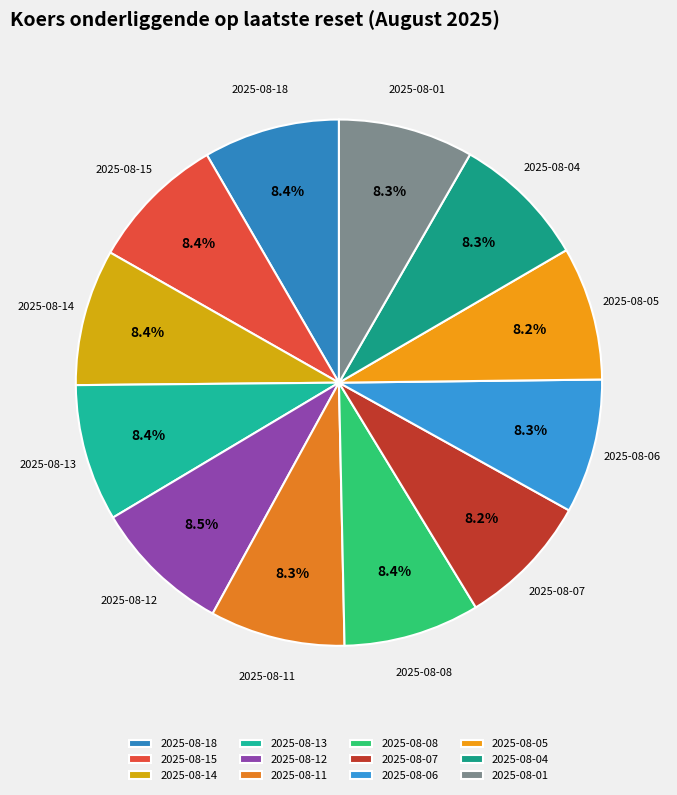

True or false: 2025-08-06 accounts for 21% of the total.

False